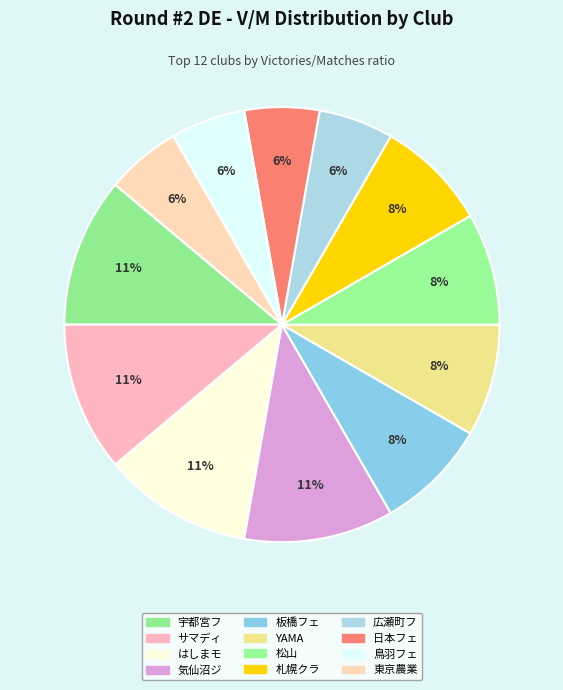

Is there any slice that represents more than half of the pie?

No